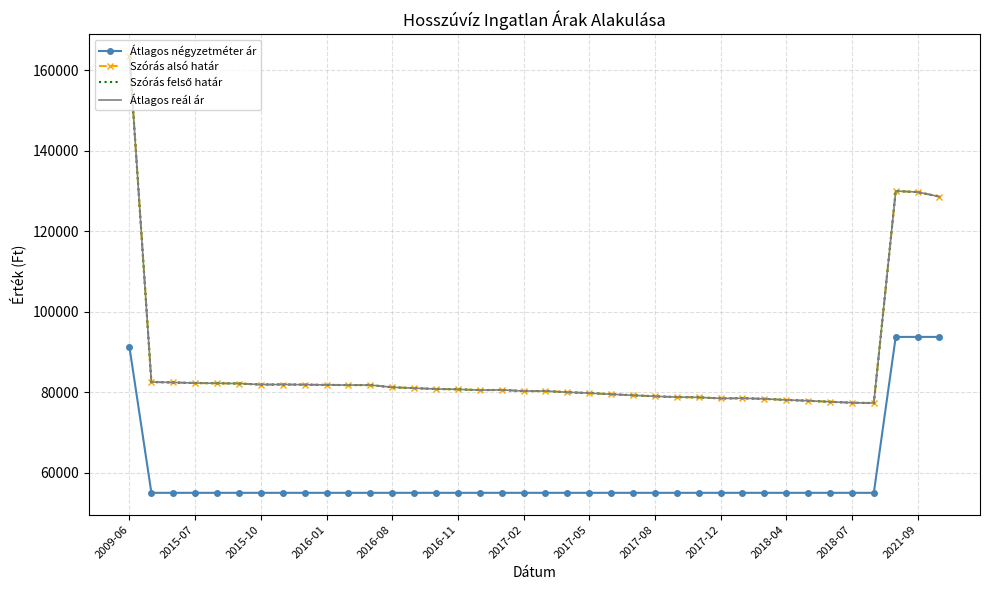

What is the highest value of the Szórás alsó határ series?

163567